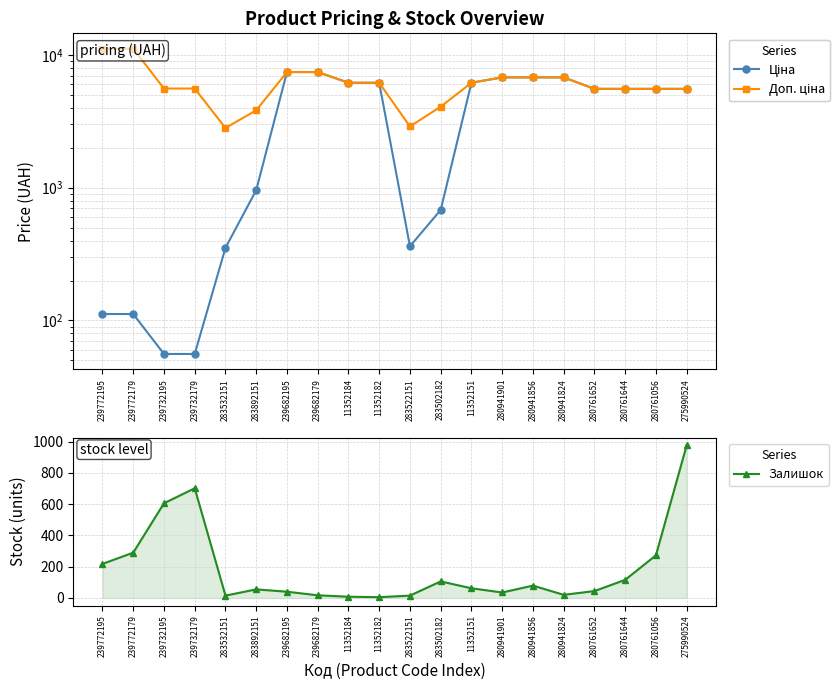

List the labels in order of Залишок value, largest first.

275990524, 239732179, 239732195, 239772179, 280761056, 239772195, 280761644, 283502182, 280941856, 11352151, 283892151, 280761652, 239682195, 280941901, 280941824, 239682179, 283532151, 283522151, 11352184, 11352182